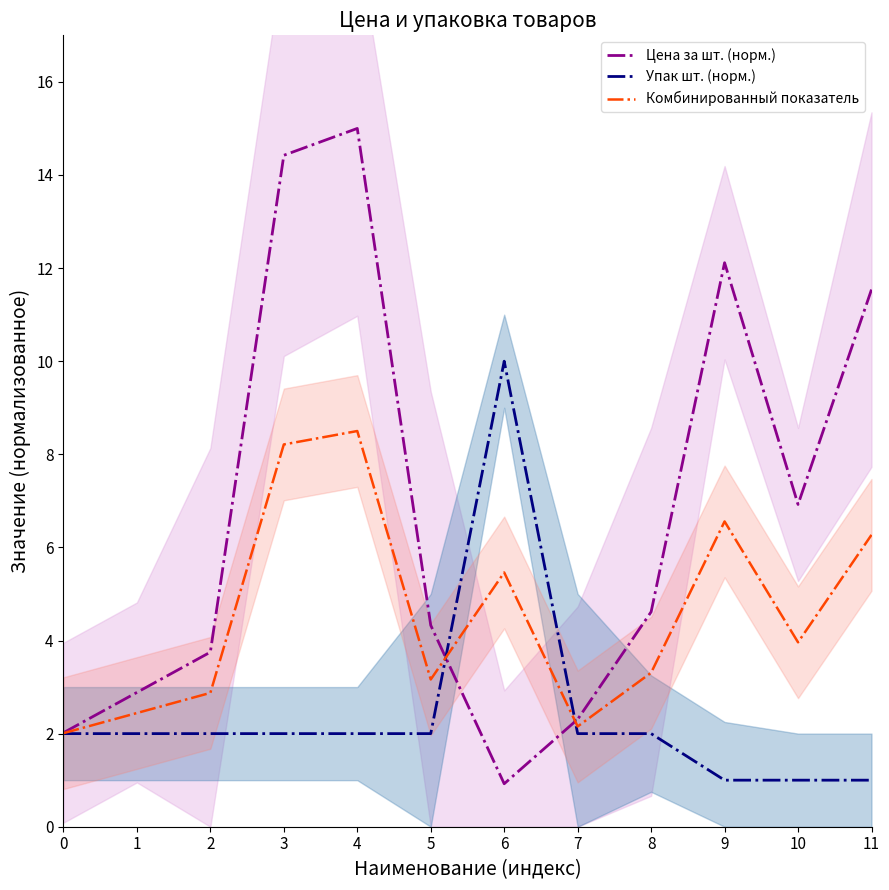

What is the maximum value for Упак шт. (норм.)?

10.0